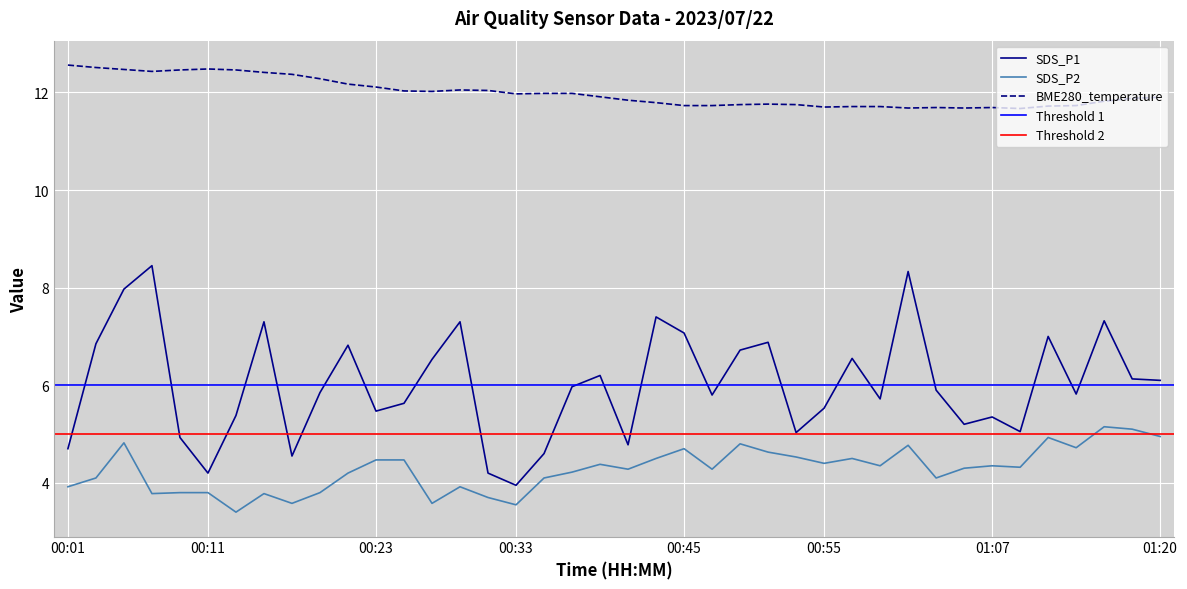

How many data points in SDS_P1 are less than 5?

8